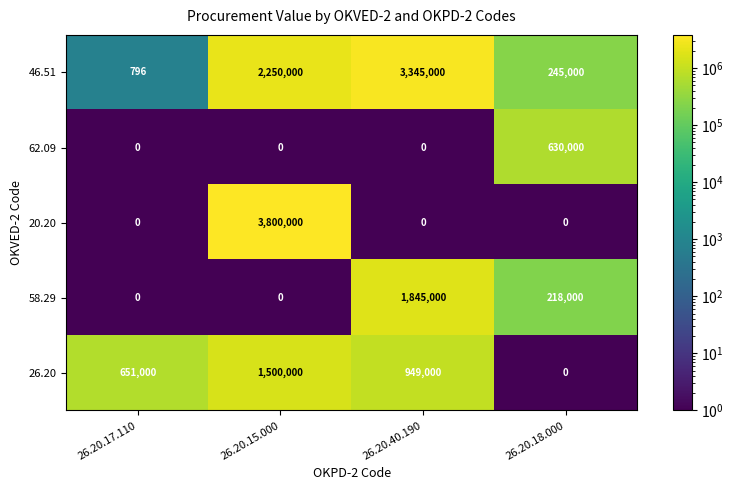

List the series in order of their peak value, highest first.

20.20, 46.51, 58.29, 26.20, 62.09